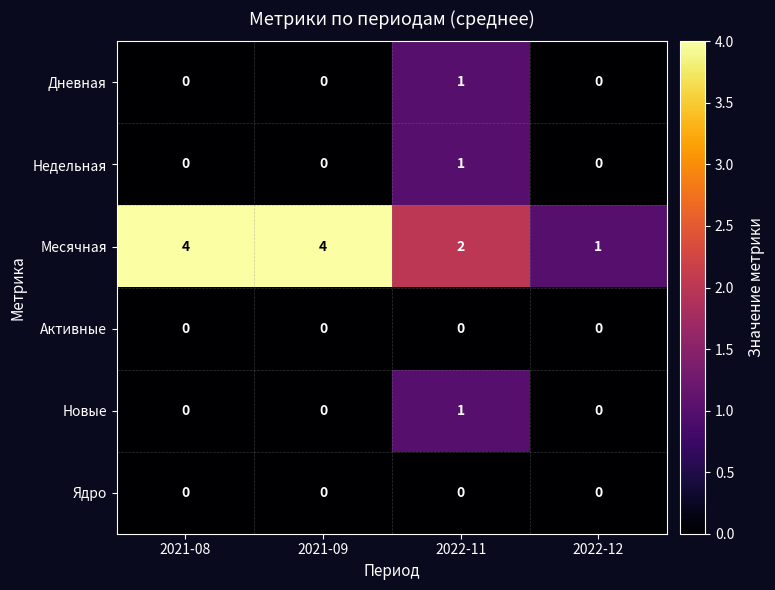

How many Дневная values are between 0 and 1?

4